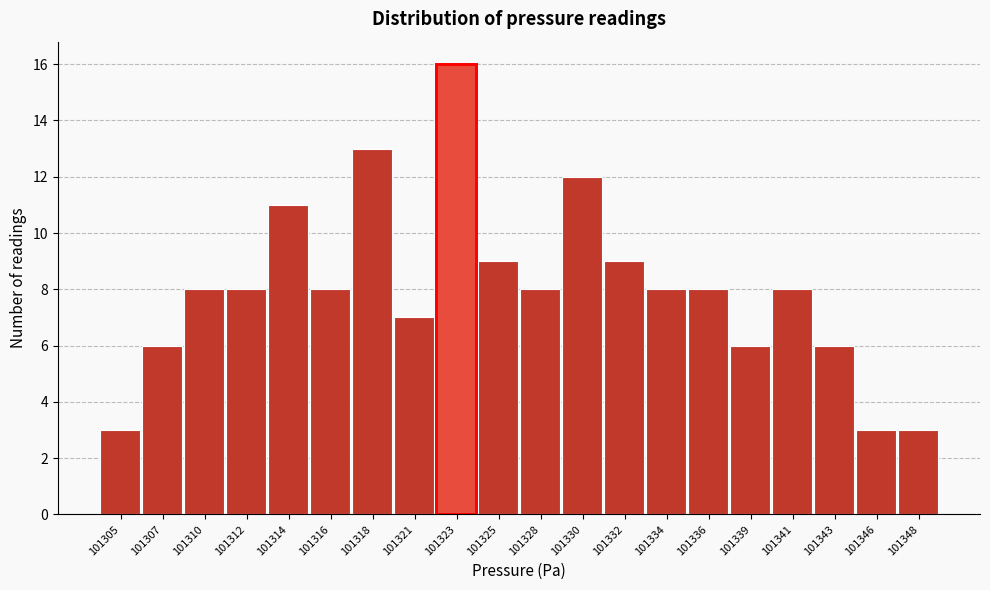

Reading right to left, list all the values displayed in this chart.

101348=3	101346=3	101343=6	101341=8	101339=6	101336=8	101334=8	101332=9	101330=12	101328=8	101325=9	101323=16	101321=7	101318=13	101316=8	101314=11	101312=8	101310=8	101307=6	101305=3